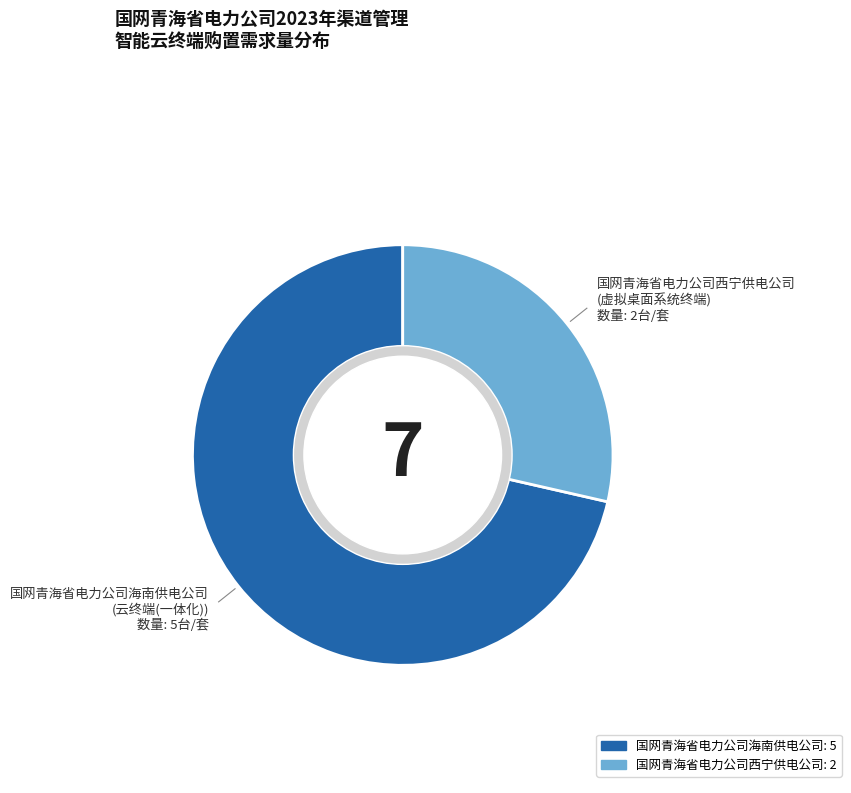

What percentage is the 国网青海省电力公司西宁供电公司 slice, to the nearest percent?

29%